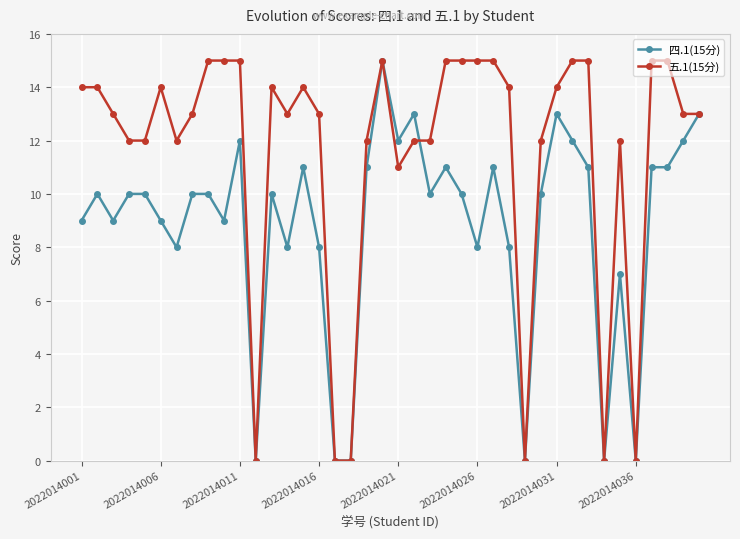

What is the maximum value for 五.1(15分)?

15